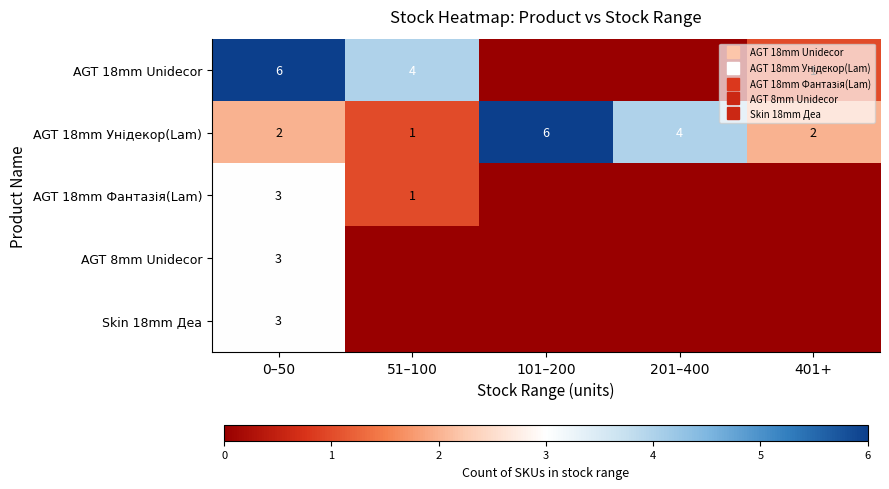

How many AGT 18mm Фантазія(Lam) values are between 0 and 1?

4